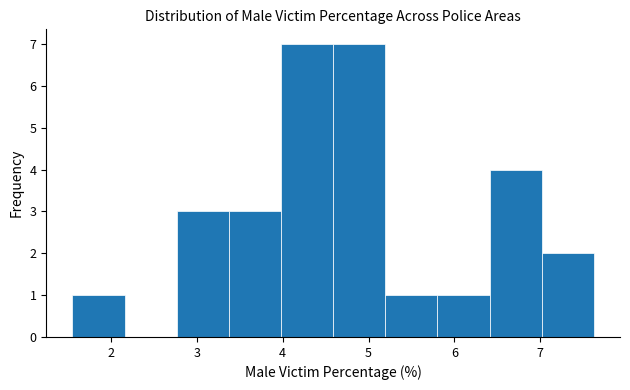

Reading left to right, transcribe this chart: for each bar, give the range it covers on the x-axis and its height. Neither the bar edges nor the heights are printed on the chart, so give them approximately, as read against the axes.

1.6 to 2.2: 1
2.2 to 2.8: 0
2.8 to 3.4: 3
3.4 to 4.0: 3
4.0 to 4.6: 7
4.6 to 5.2: 7
5.2 to 5.8: 1
5.8 to 6.4: 1
6.4 to 7.0: 4
7.0 to 7.6: 2